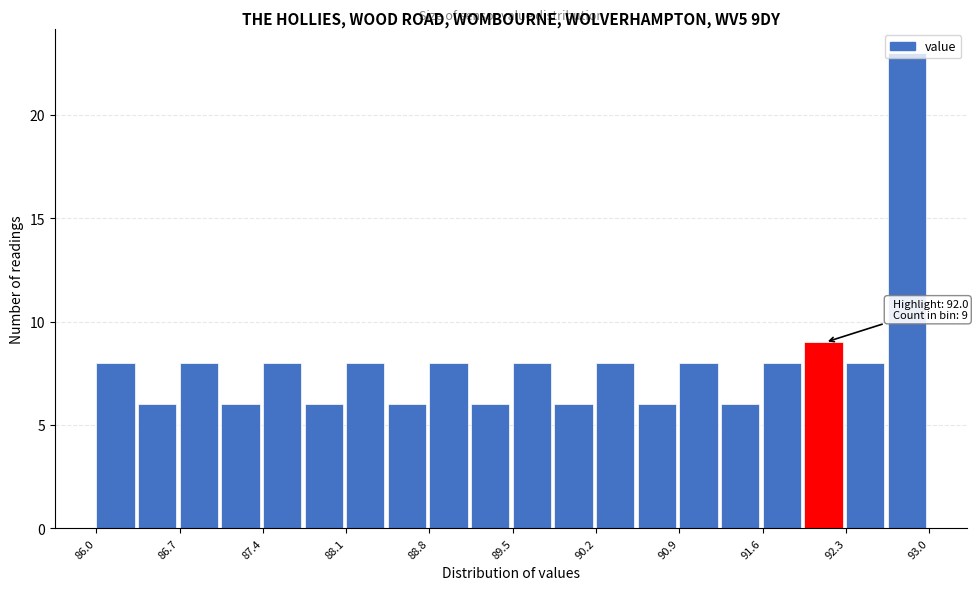

Read against the x-axis, roughly where is the centre of the tallest bar?

92.8